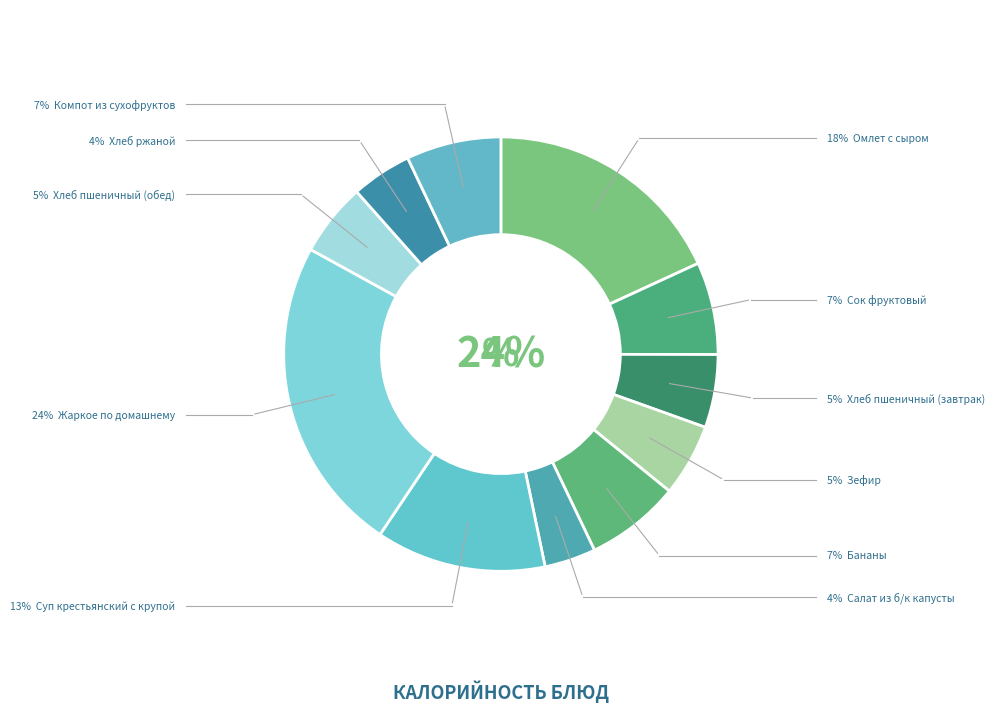

To the nearest percent, what percentage of the pie is Зефир?

5%